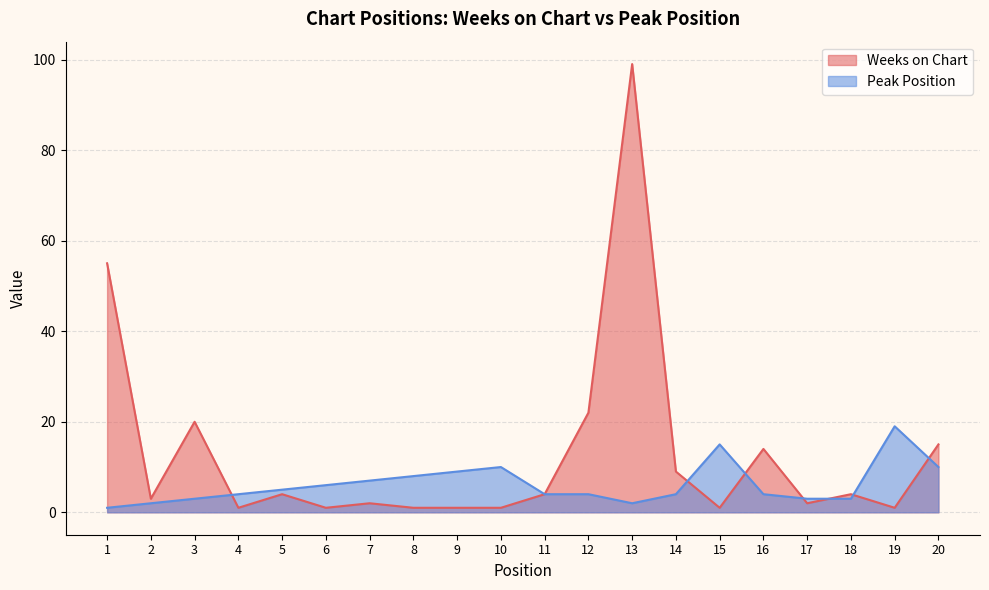

What is the sum of the Peak Position values at 5 and 4?

9